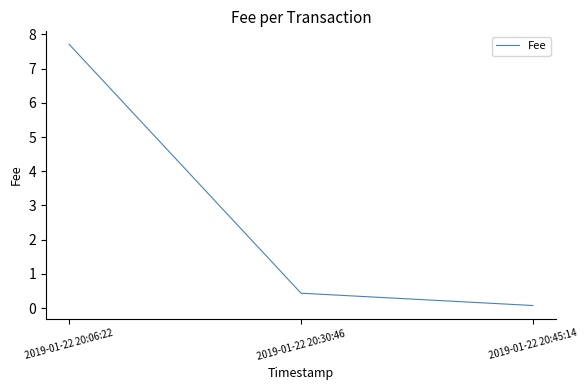

Rank the categories by value from highest to lowest.

2019-01-22 20:06:22, 2019-01-22 20:30:46, 2019-01-22 20:45:14